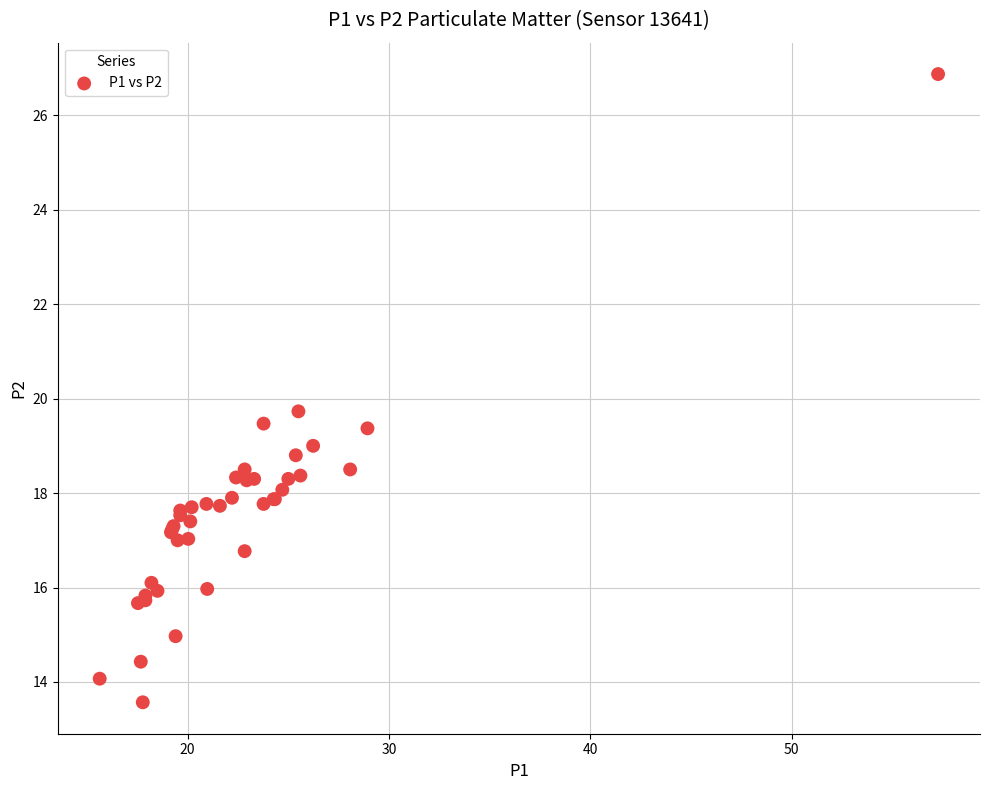

What Y value in the scatter plot is closest to 20?

19.7